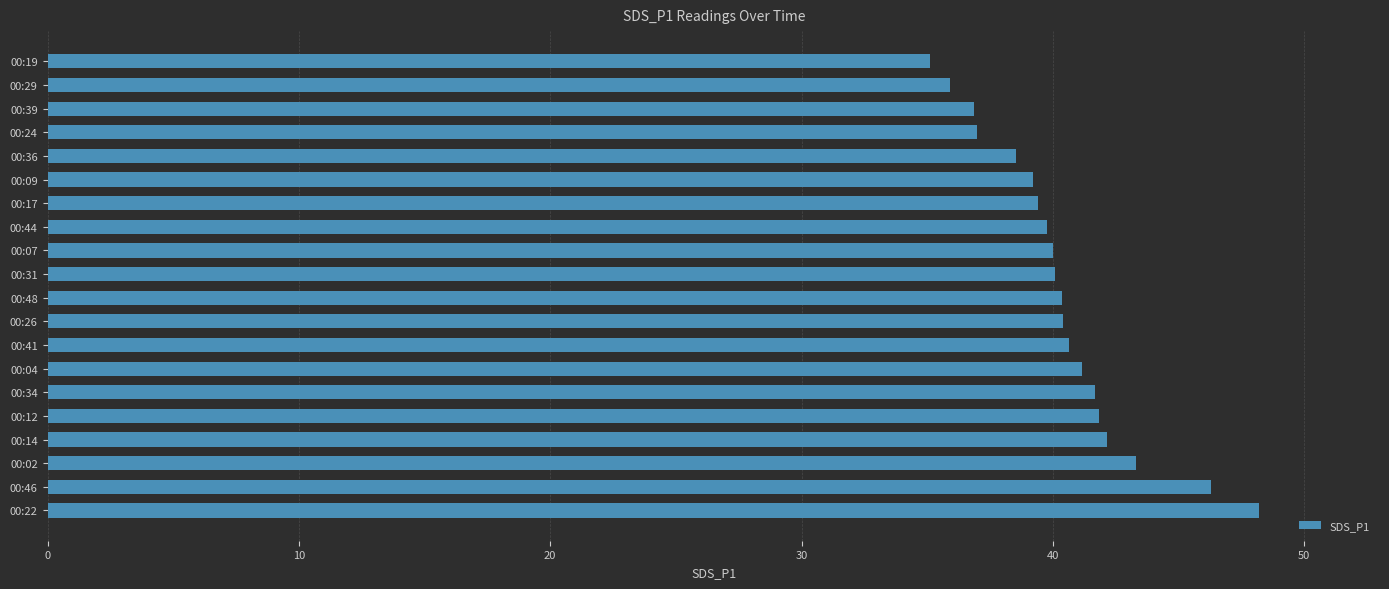

What is the change in value from 00:04 to 00:19?

-6.1